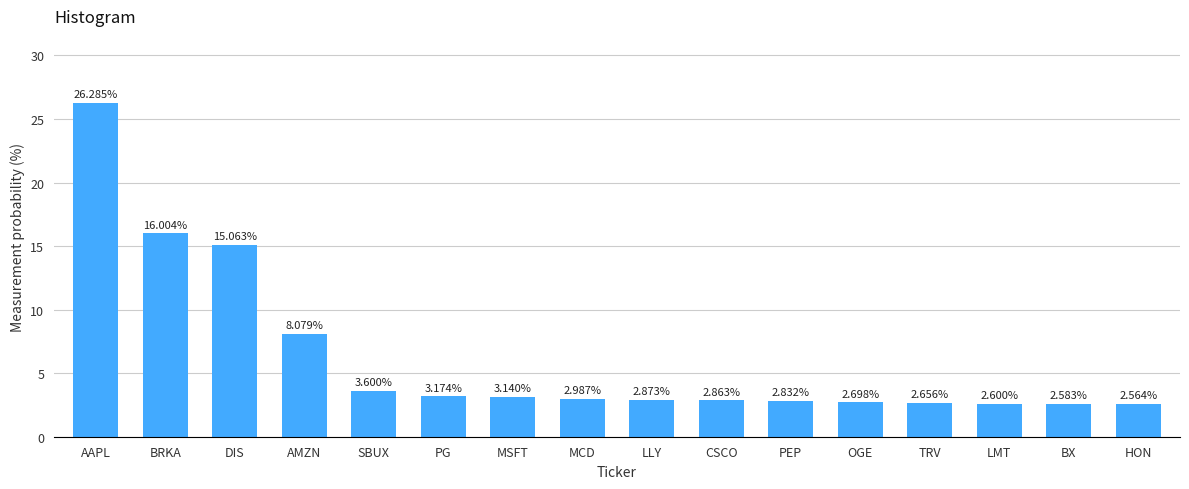

Which category has the lowest value across all series?

HON